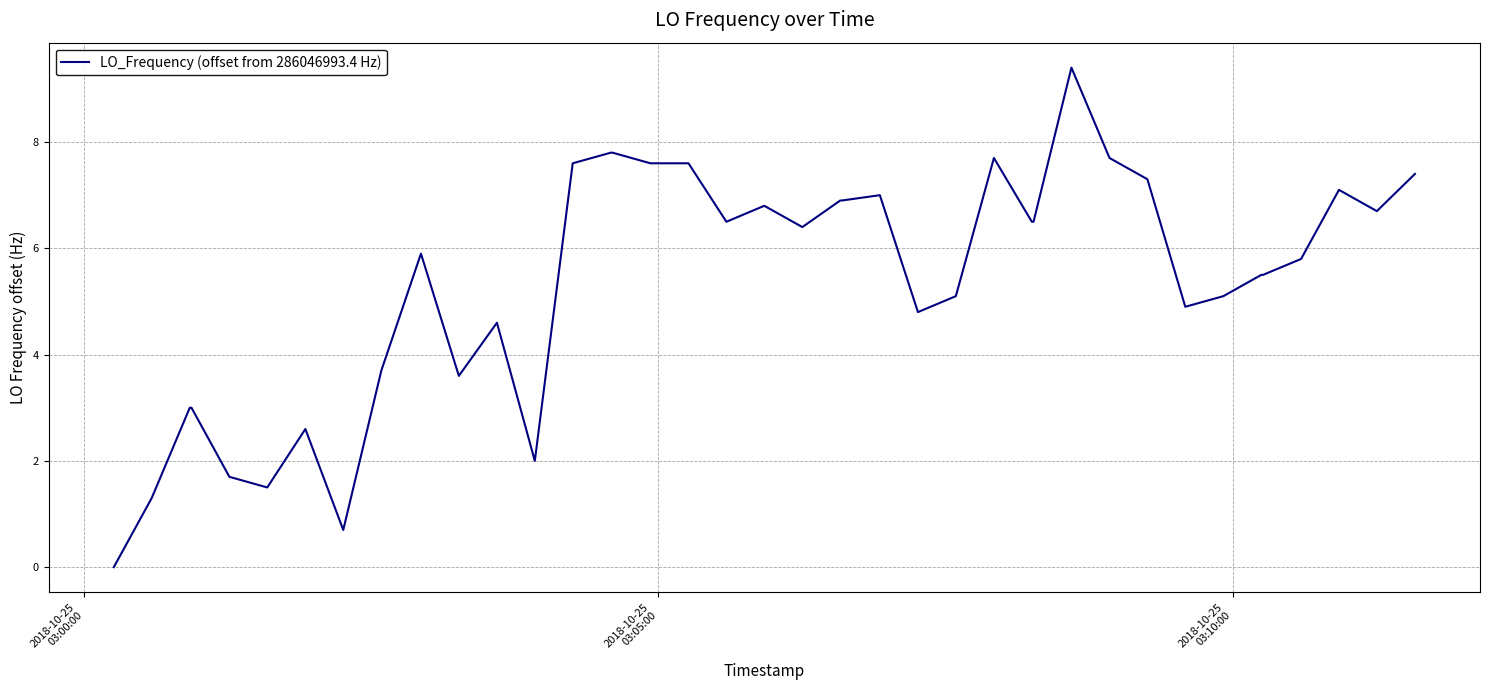

What is the difference between the maximum and minimum values?

9.4